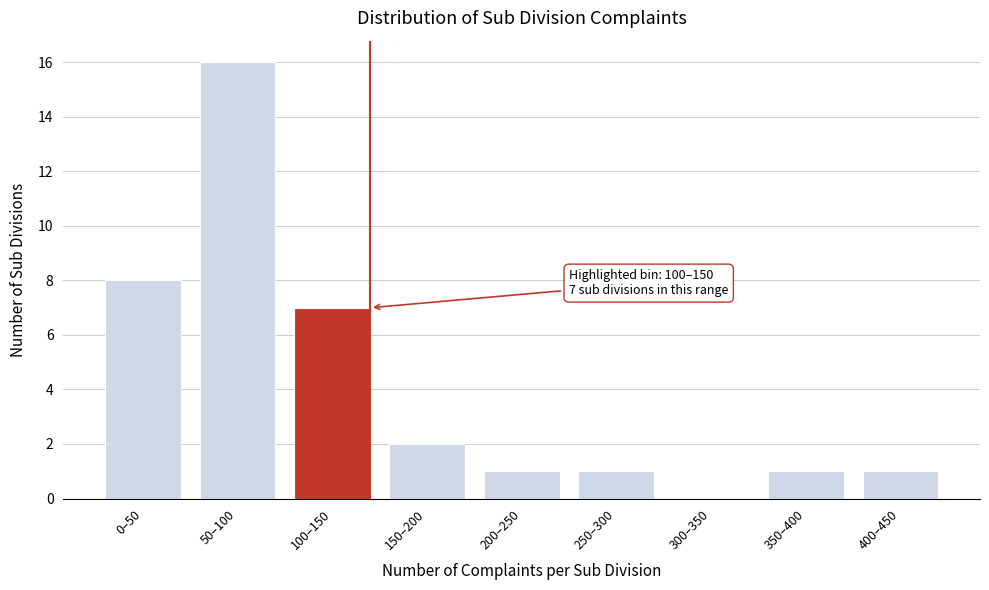

Reading left to right, list all the values displayed in this chart.

0–50=8	50–100=16	100–150=7	150–200=2	200–250=1	250–300=1	300–350=0	350–400=1	400–450=1